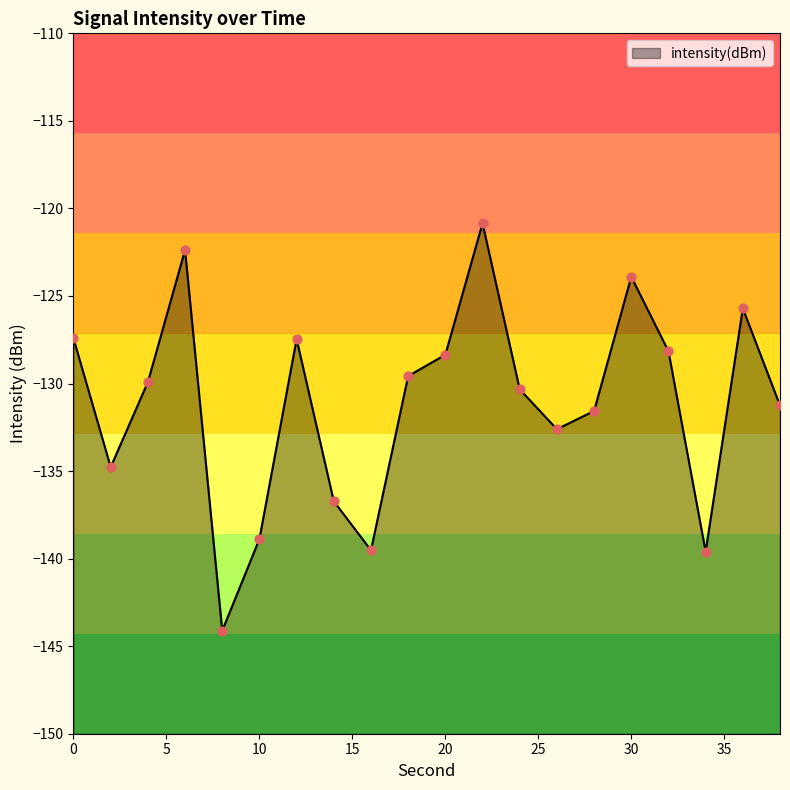

What is the change in value from 2 to 14?

-1.9